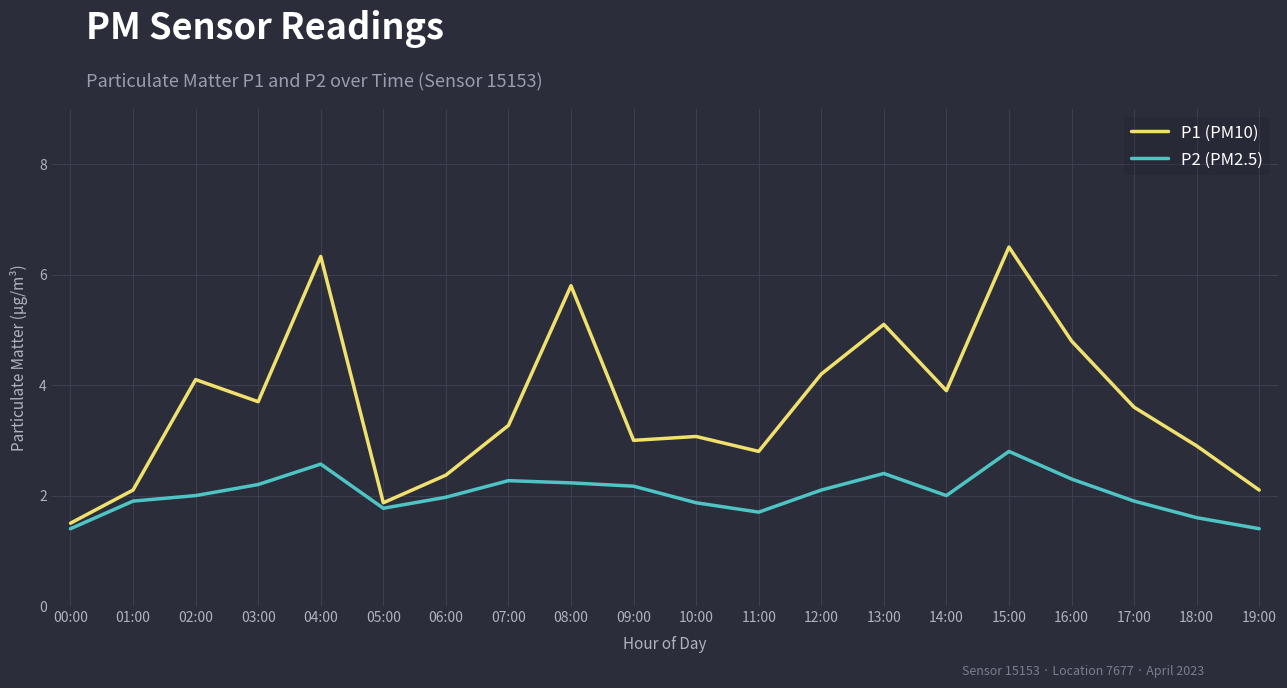

At which category is the sum across all series the highest?

15:00